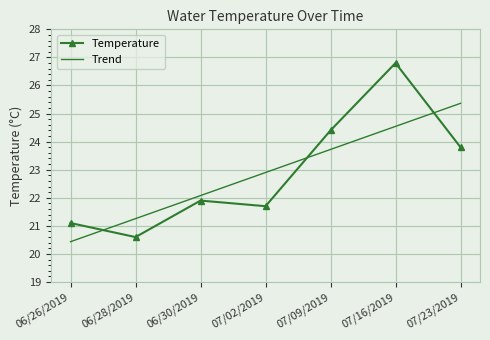

List the labels in order of Temperature value, smallest first.

06/28/2019, 06/26/2019, 07/02/2019, 06/30/2019, 07/23/2019, 07/09/2019, 07/16/2019